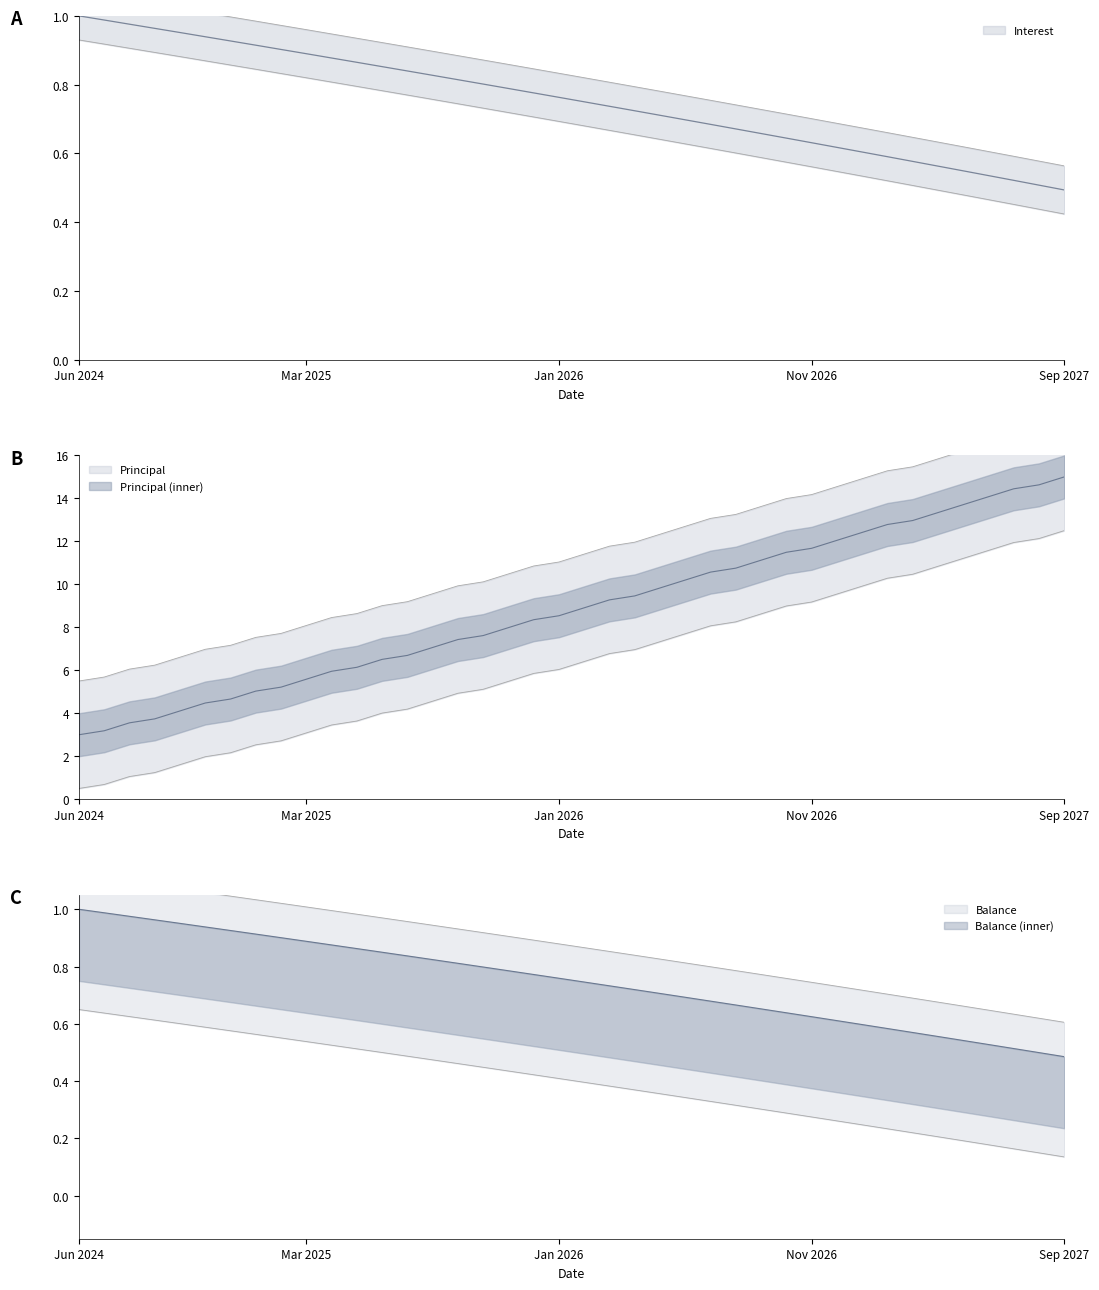

True or false: Balance and Principal intersect in this chart.

False